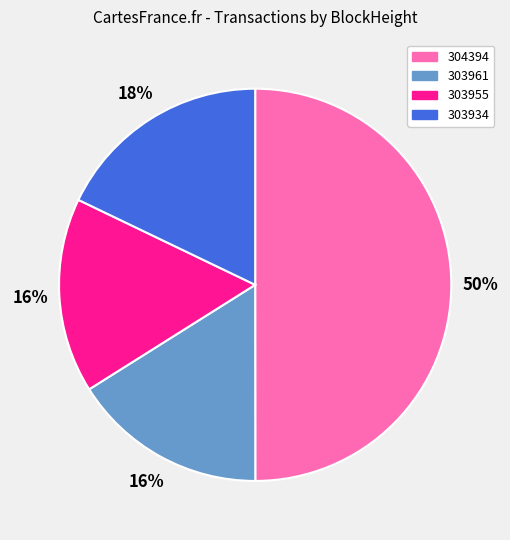

How many slices are in this pie chart?

4